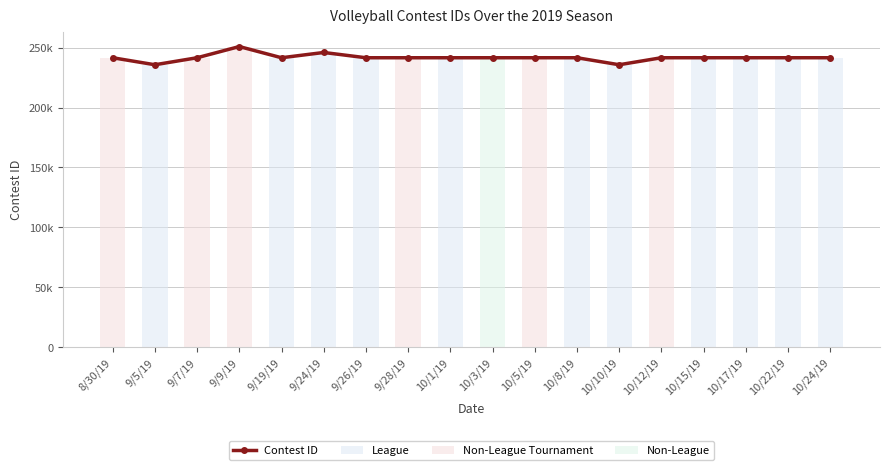

How many values in Non-League Tournament are above zero?

6